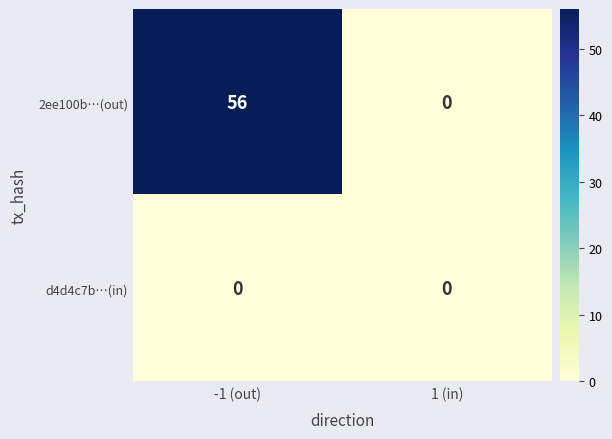

What is the difference between the 2ee100b…(out) values at 1 (in) and -1 (out)?

56